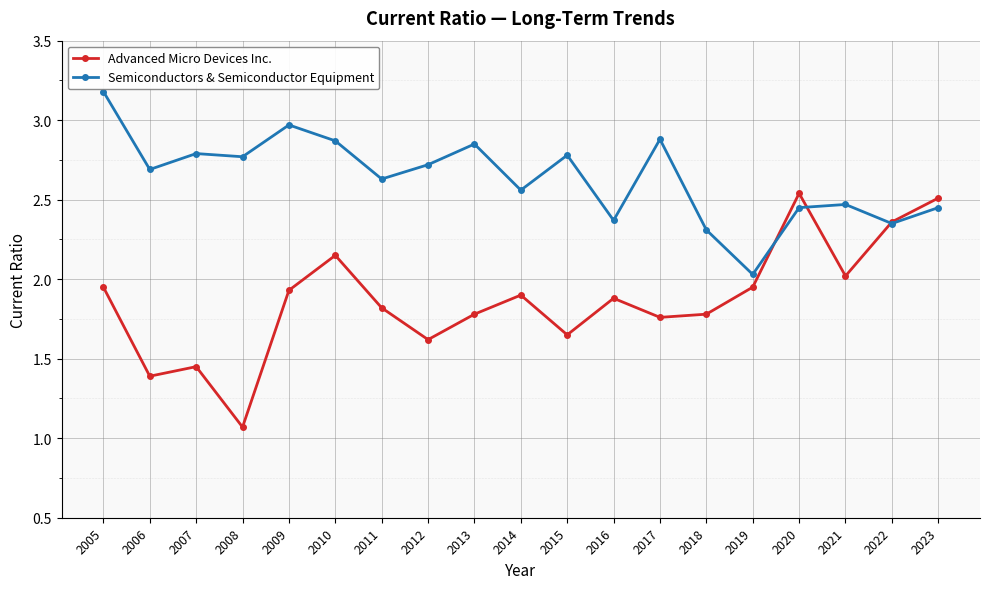

At 2018, list the series in order from largest to smallest.

Semiconductors & Semiconductor Equipment, Advanced Micro Devices Inc.